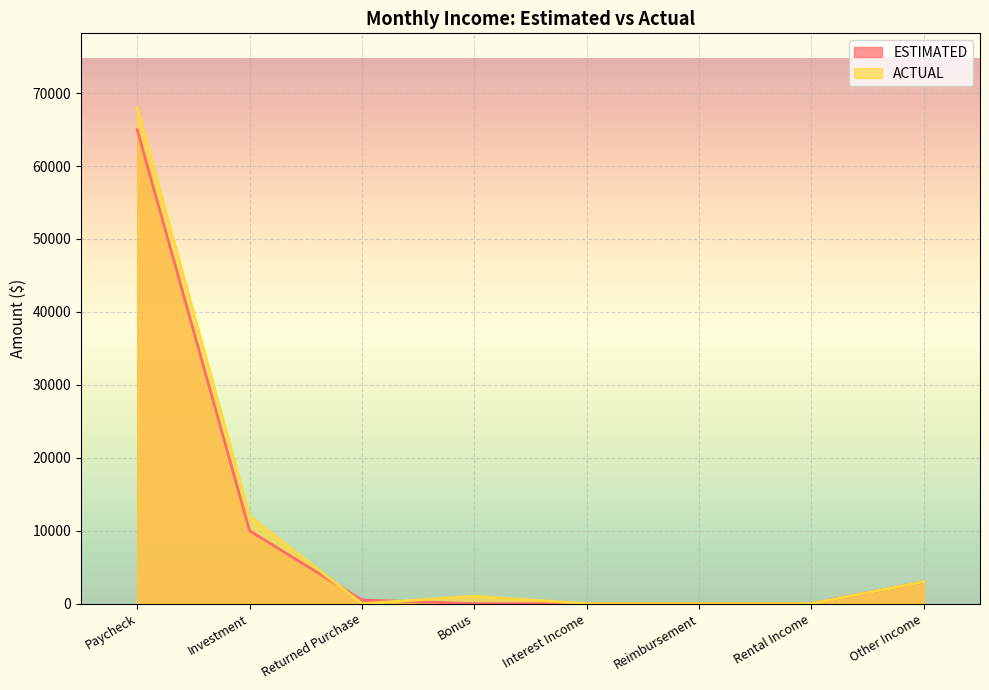

What is the sum of all ESTIMATED values?

78500